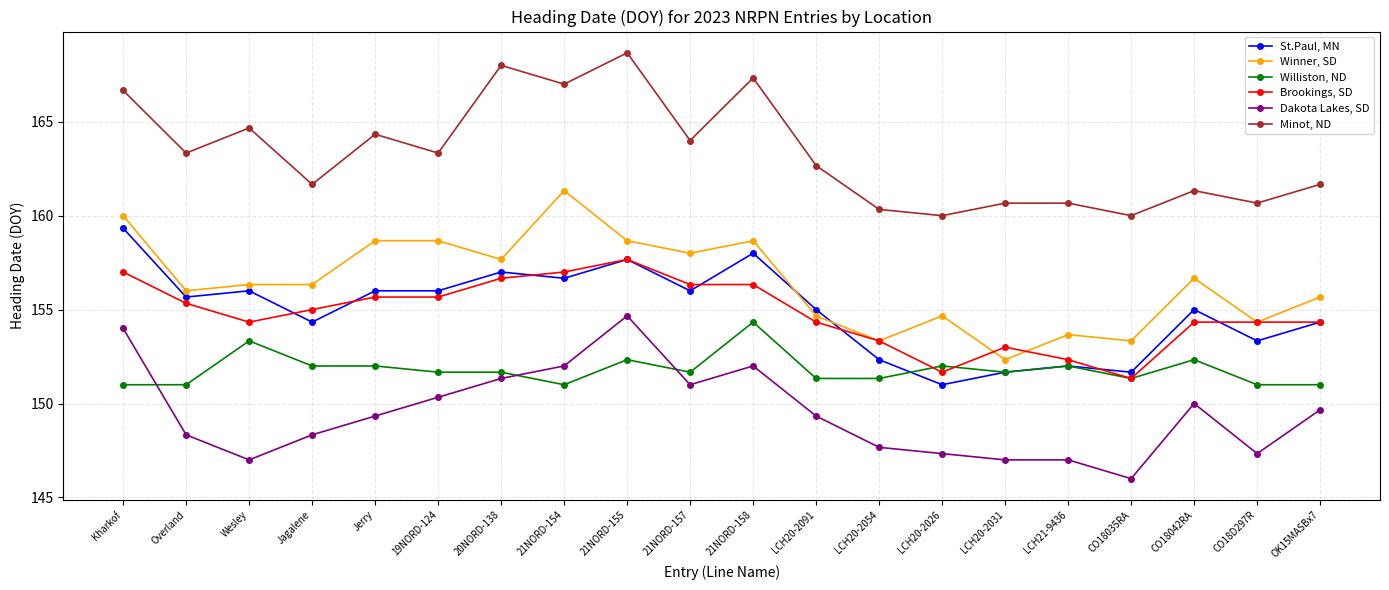

Reading left to right, transcribe all the data shown in this chart.

St.Paul, MN: 159.3	155.7	156.0	154.3	156.0	156.0	157.0	156.7	157.7	156.0	158.0	155.0	152.3	151.0	151.7	152.0	151.7	155.0	153.3	154.3
Winner, SD: 160.0	156.0	156.3	156.3	158.7	158.7	157.7	161.3	158.7	158.0	158.7	154.7	153.3	154.7	152.3	153.7	153.3	156.7	154.3	155.7
Williston, ND: 151.0	151.0	153.3	152.0	152.0	151.7	151.7	151.0	152.3	151.7	154.3	151.3	151.3	152.0	151.7	152.0	151.3	152.3	151.0	151.0
Brookings, SD: 157.0	155.3	154.3	155.0	155.7	155.7	156.7	157.0	157.7	156.3	156.3	154.3	153.3	151.7	153.0	152.3	151.3	154.3	154.3	154.3
Dakota Lakes, SD: 154.0	148.3	147.0	148.3	149.3	150.3	151.3	152.0	154.7	151.0	152.0	149.3	147.7	147.3	147.0	147.0	146.0	150.0	147.3	149.7
Minot, ND: 166.7	163.3	164.7	161.7	164.3	163.3	168.0	167.0	168.7	164.0	167.3	162.7	160.3	160.0	160.7	160.7	160.0	161.3	160.7	161.7